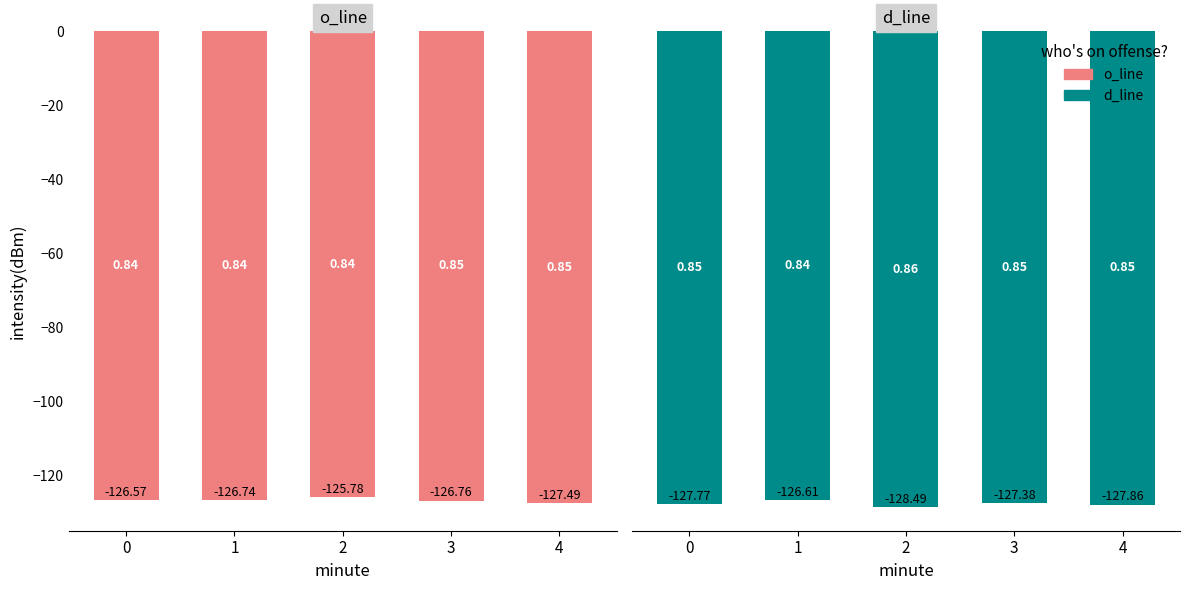

Which series has the widest spread of values?

d_line